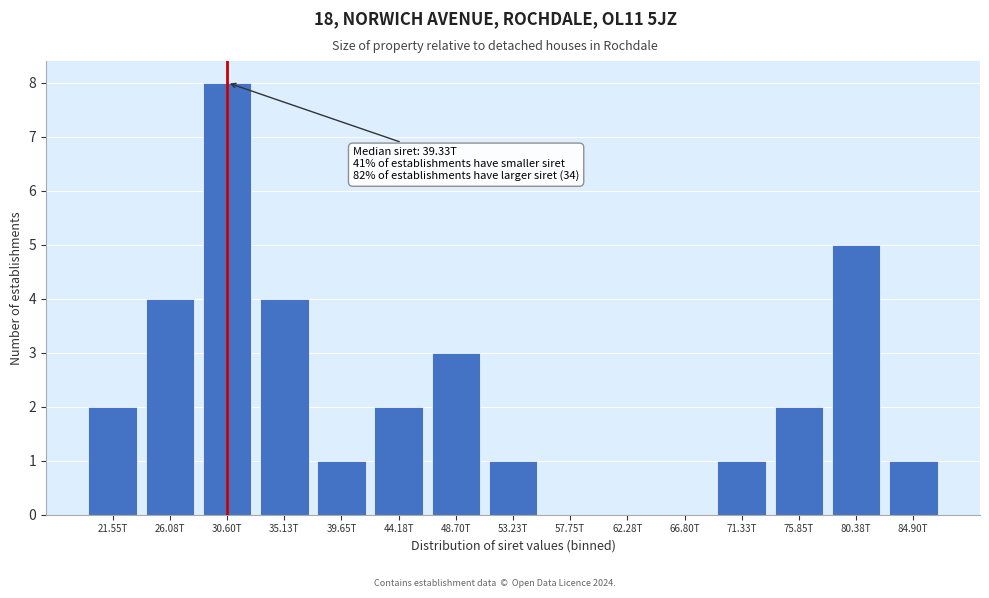

Reading left to right, extract all data points from this chart.

21.55T=2	26.08T=4	30.60T=8	35.13T=4	39.65T=1	44.18T=2	48.70T=3	53.23T=1	57.75T=0	62.28T=0	66.80T=0	71.33T=1	75.85T=2	80.38T=5	84.90T=1